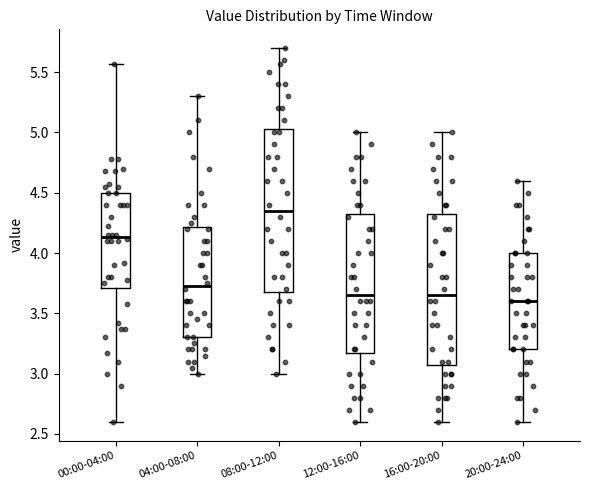

Reading left to right, transcribe this box plot: for each box, give where its median line is, the range the box spans, and where its two whiskers end, as read against the y-axis. The values are not printed on the chart, so give them approximately, as read against the axis.

00:00-04:00: median 4.15, box 3.70 to 4.50, whiskers 2.60 to 5.55
04:00-08:00: median 3.75, box 3.30 to 4.20, whiskers 3.00 to 5.30
08:00-12:00: median 4.35, box 3.70 to 5.05, whiskers 3.00 to 5.70
12:00-16:00: median 3.65, box 3.20 to 4.35, whiskers 2.60 to 5.00
16:00-20:00: median 3.65, box 3.10 to 4.35, whiskers 2.60 to 5.00
20:00-24:00: median 3.60, box 3.20 to 4.00, whiskers 2.60 to 4.60